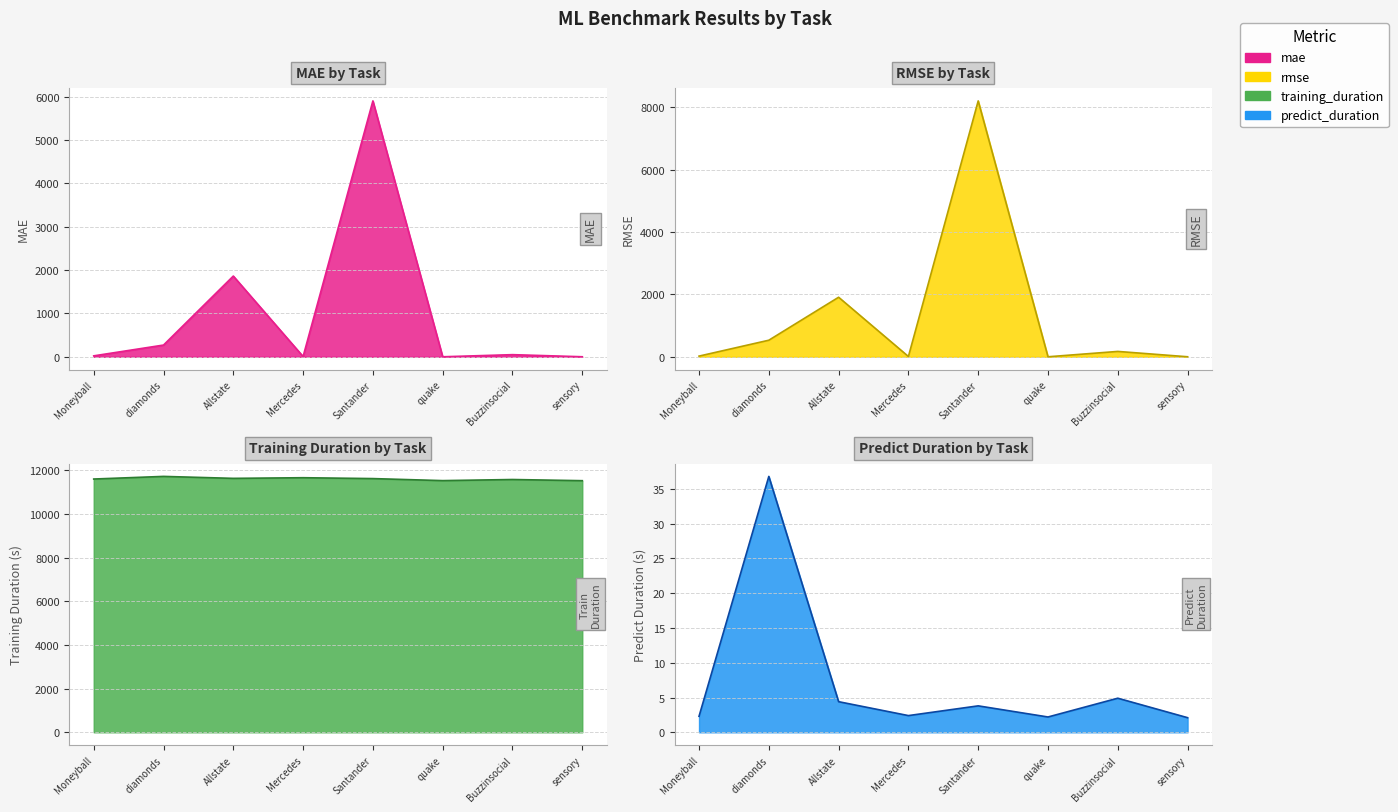

Reading left to right, transcribe all the data shown in this chart.

mae: Moneyball=21.4	diamonds=270.5	Allstate=1862.6	Mercedes=6.2	Santander=5904.4	quake=0.2	Buzzinsocial=49.0	sensory=0.6
rmse: Moneyball=21.7	diamonds=531.1	Allstate=1909.0	Mercedes=8.9	Santander=8204.3	quake=0.2	Buzzinsocial=171.7	sensory=0.7
training_duration: Moneyball=11600.0	diamonds=11720.3	Allstate=11630.6	Mercedes=11660.3	Santander=11620.3	quake=11527.1	Buzzinsocial=11578.2	sensory=11524.2
predict_duration: Moneyball=2.3	diamonds=36.8	Allstate=4.4	Mercedes=2.4	Santander=3.8	quake=2.2	Buzzinsocial=4.9	sensory=2.1